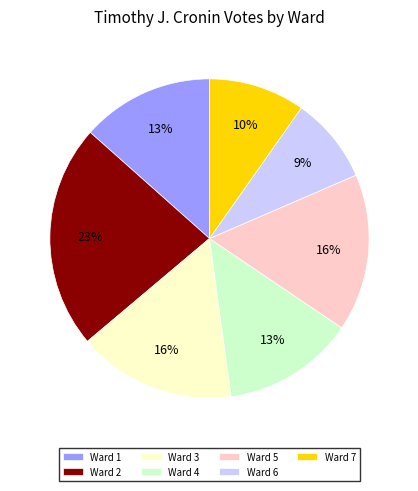

Is there a majority slice in this chart?

No